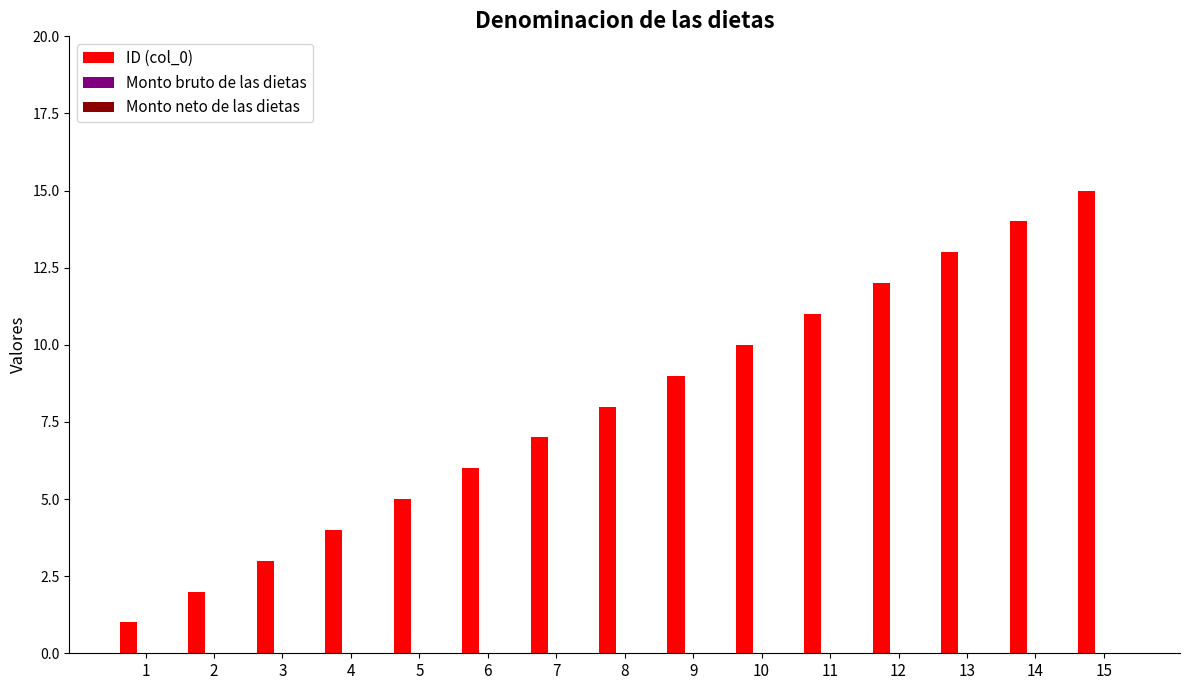

The chart shows a value of 13 at 9. True or false?

False